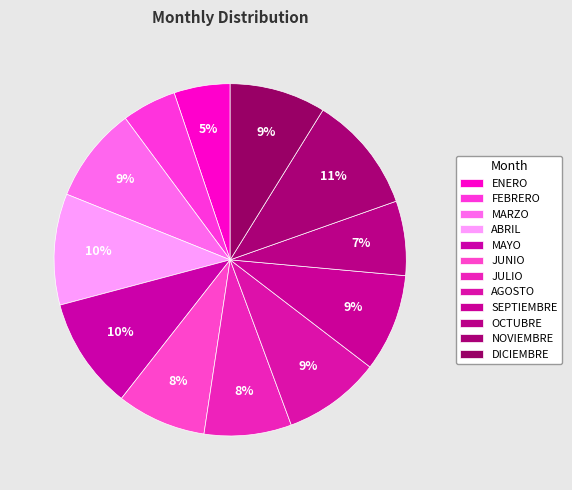

Count the number of slices in the pie.

12